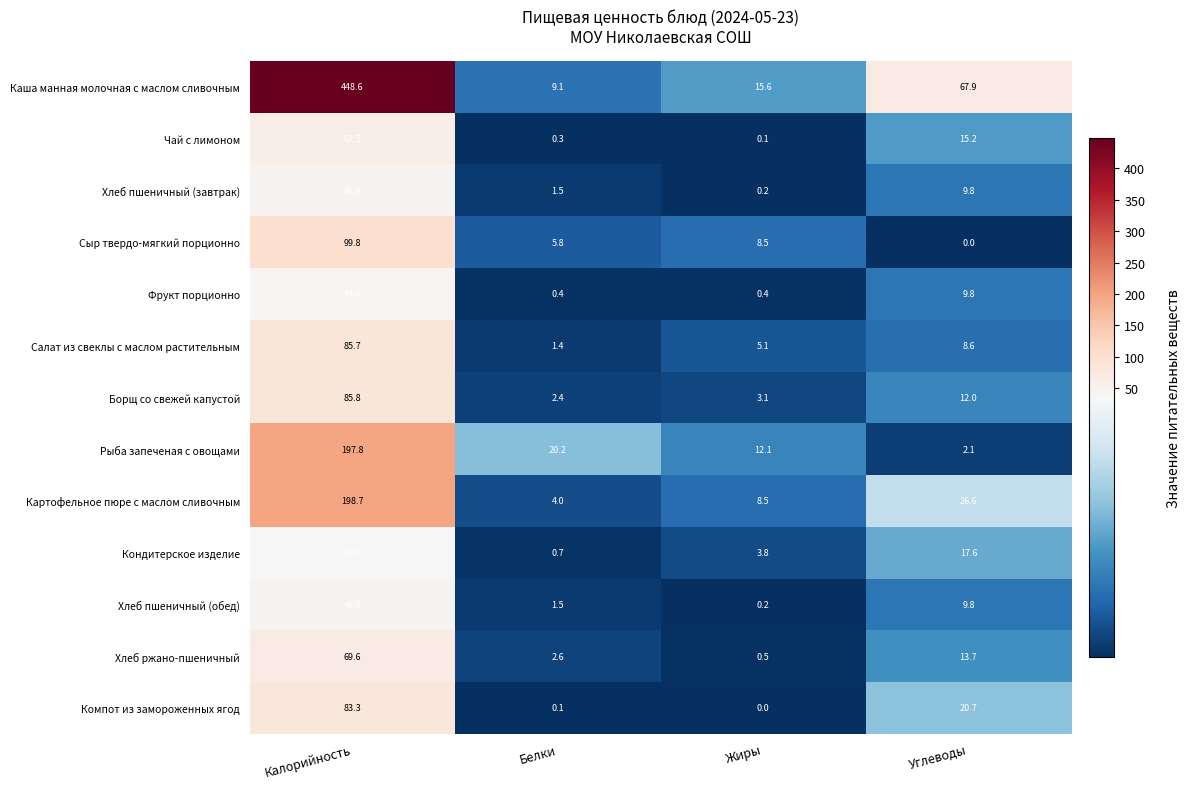

The value of Сыр твердо-мягкий порционно at Белки is 5.8. True or false?

True